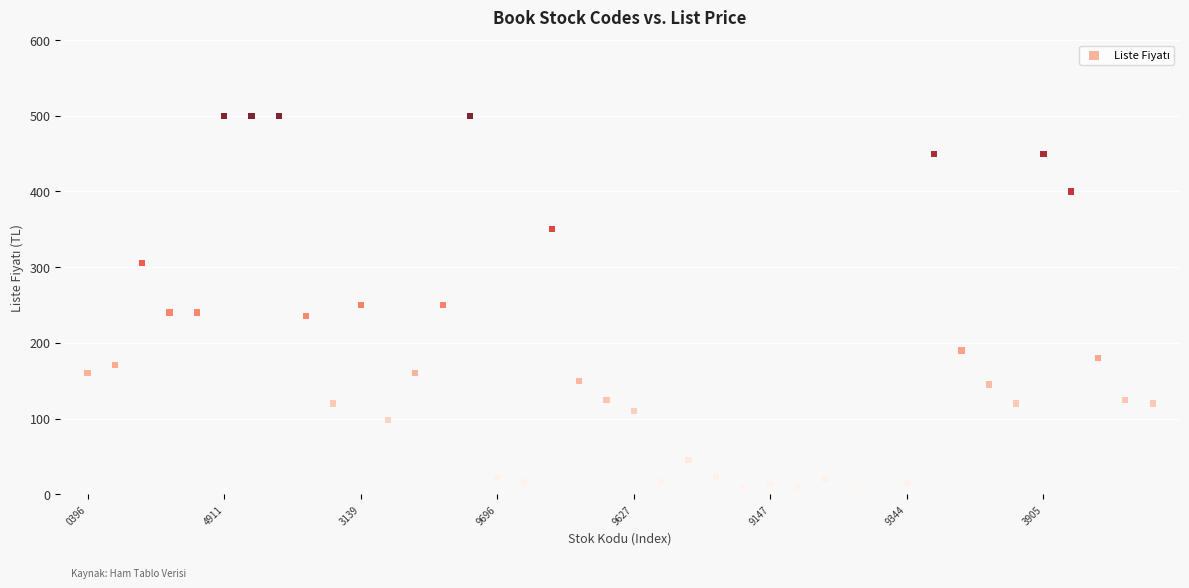

What is the range of Y values (max minus min)?

493.5